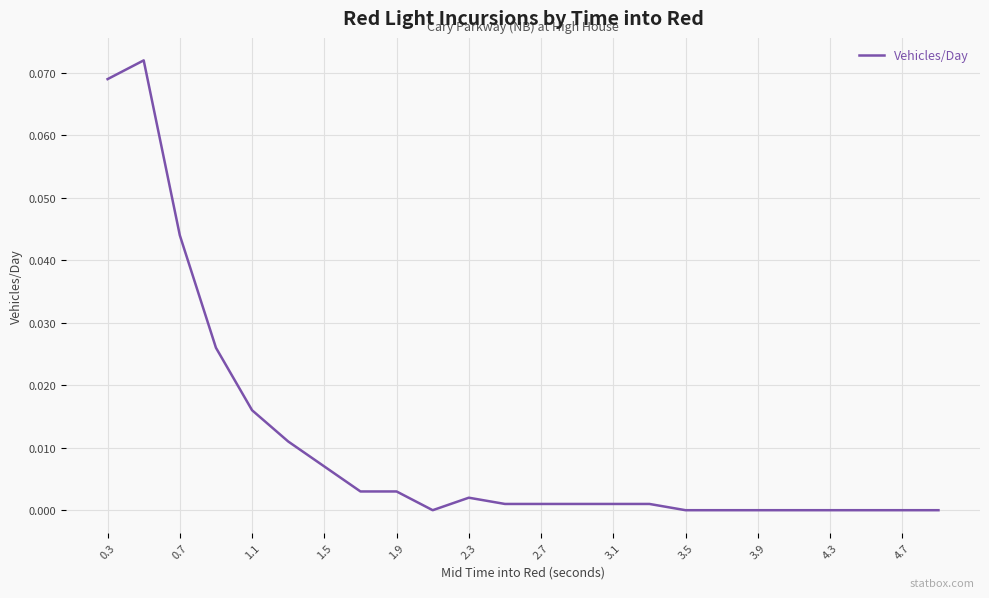

How many lines are shown in the chart?

1